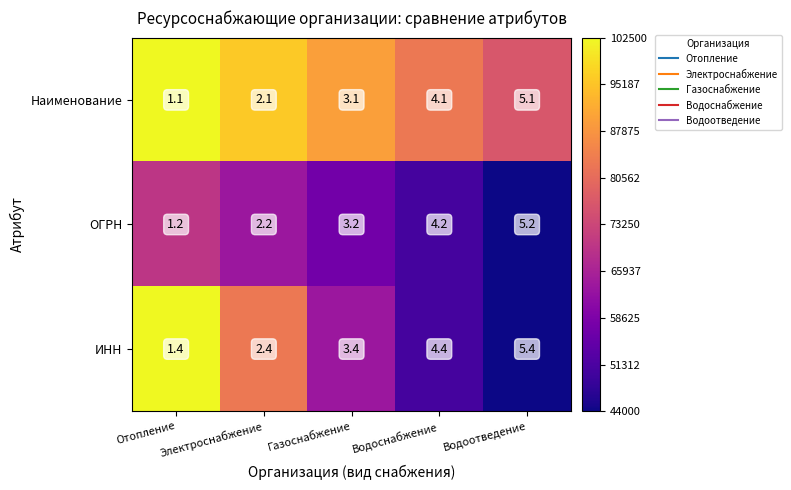

Is it true that ИНН equals 4.4 at Водоснабжение?

True